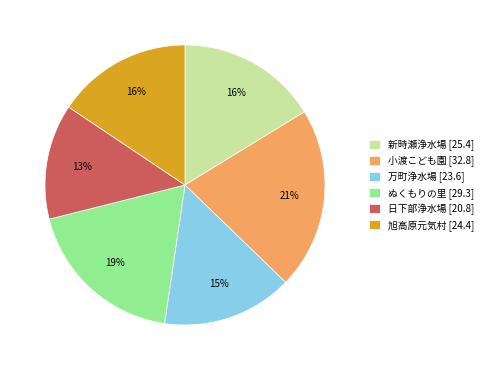

Which has a higher value, 小渡こども園 [32.8] or ぬくもりの里 [29.3]?

小渡こども園 [32.8]